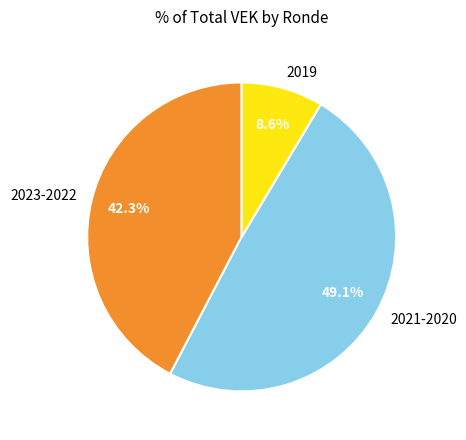

Which has a higher value, 2023-2022 or 2019?

2023-2022